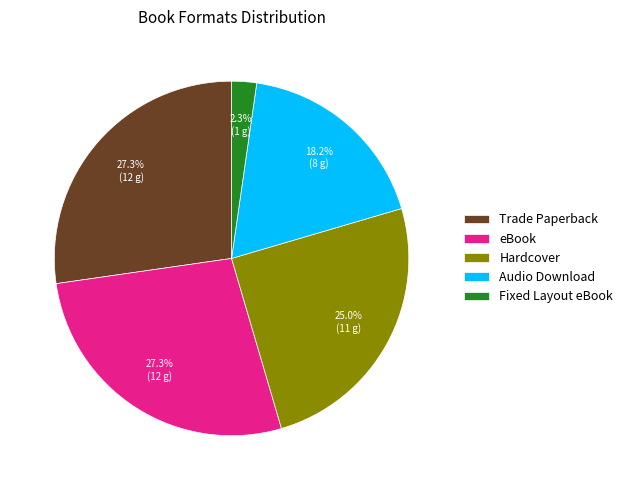

Between Audio Download and Hardcover, which is larger?

Hardcover